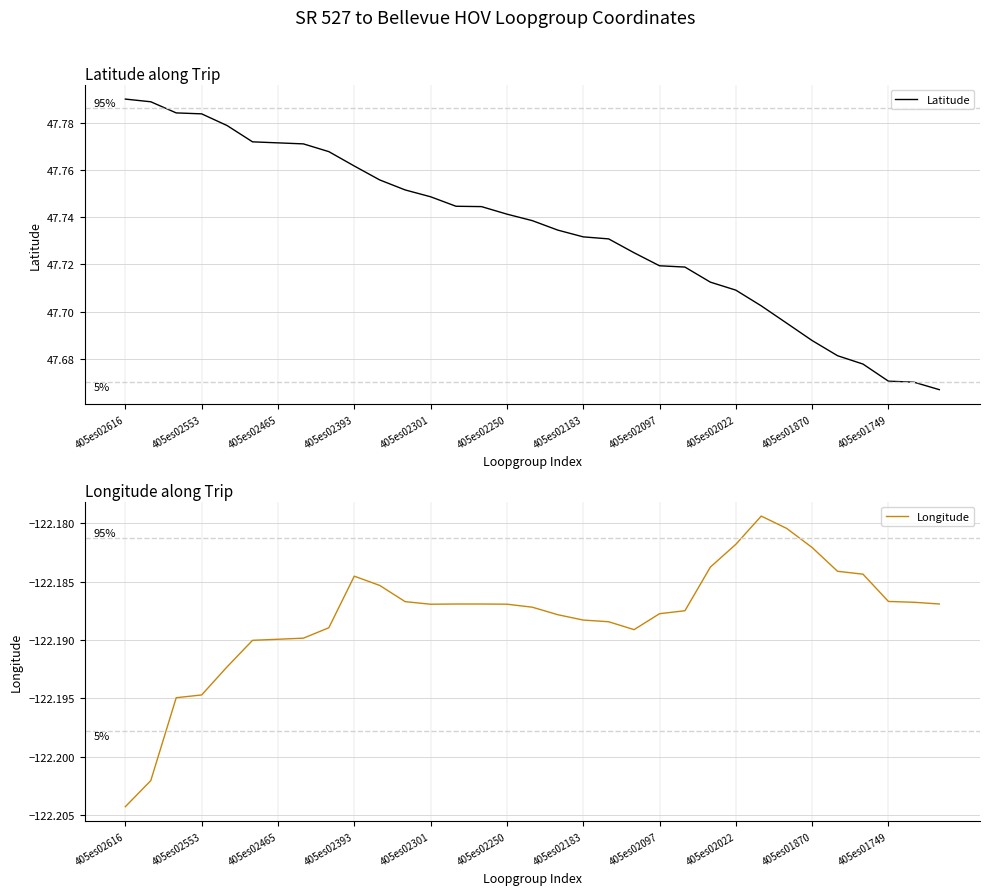

What is the sum of all Longitude values?

-4032.2